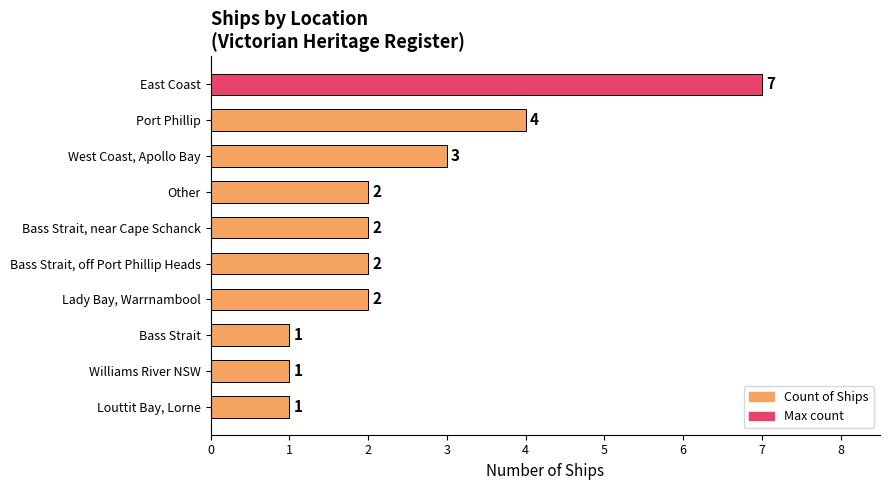

Which has a higher value, Williams River NSW or Port Phillip?

Port Phillip